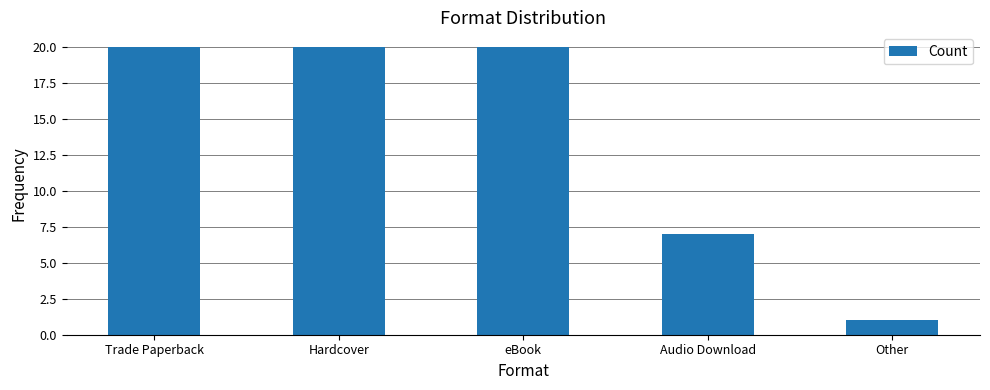

The value at Audio Download is 7. True or false?

True